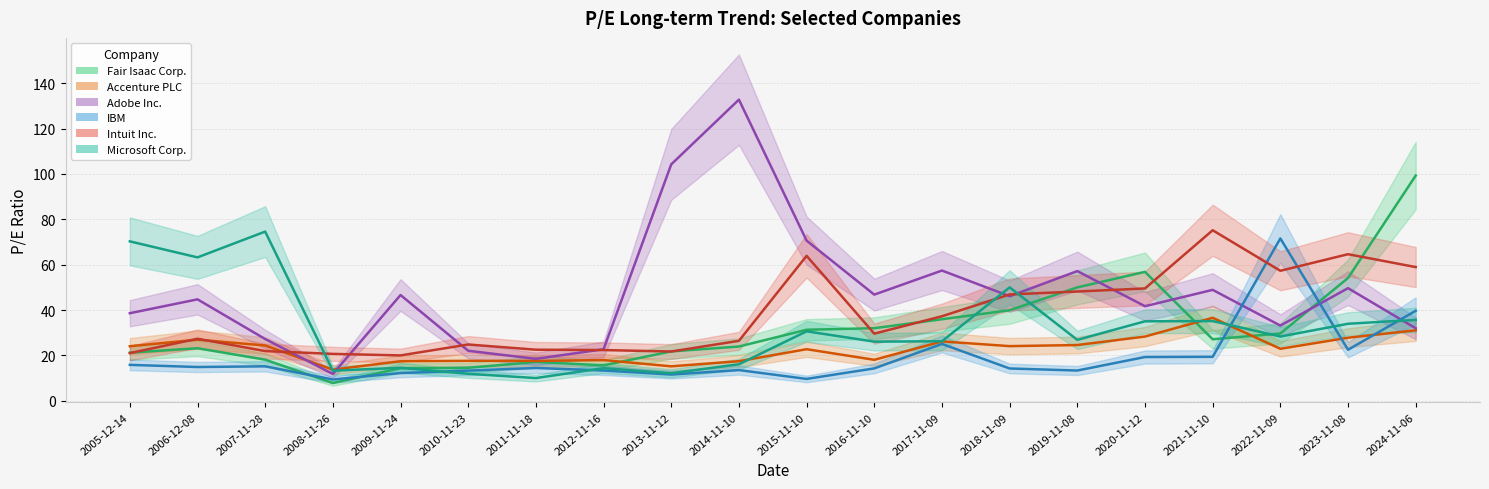

What is the difference between the maximum and minimum values in the Intuit Inc. series?

55.2